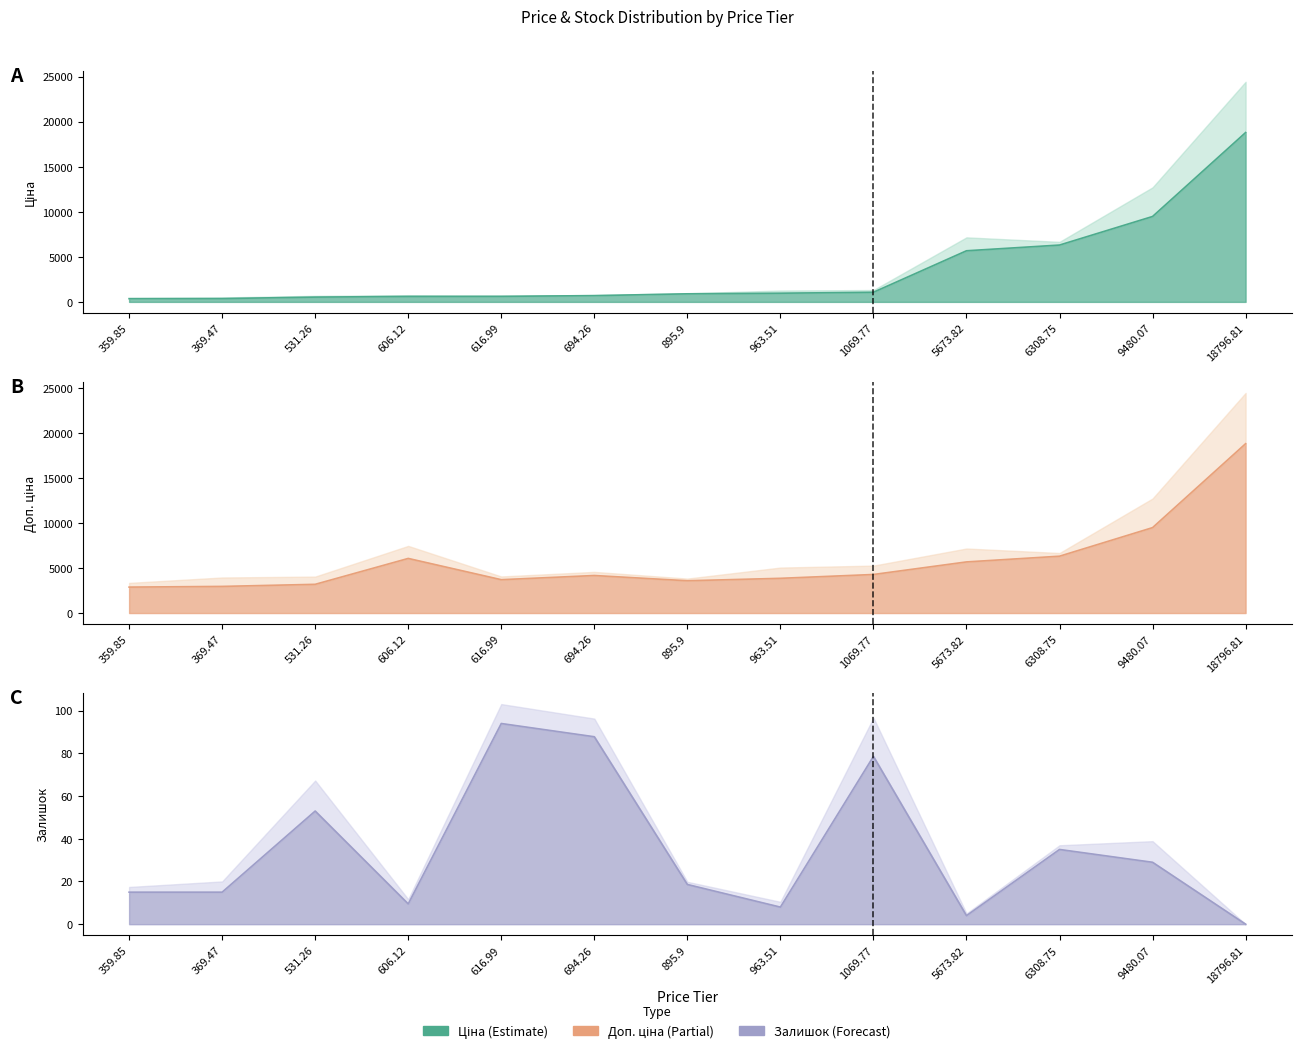

What is the label of the 11th point from the right?

531.26